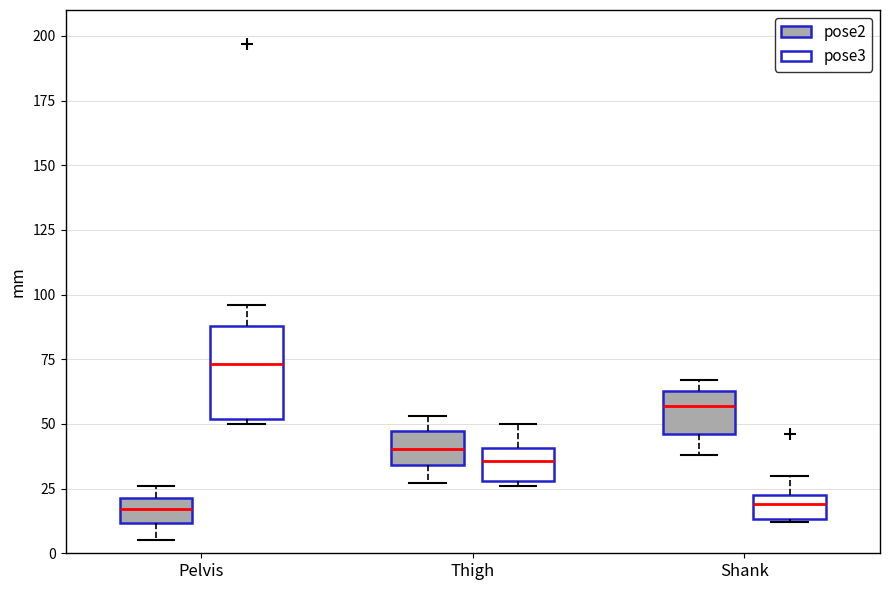

Reading left to right, transcribe this box plot: for each box, give where its median line is, the range the box spans, and where its two whiskers end, as read against the y-axis. The values are not printed on the chart, so give them approximately, as read against the axis.

Pelvis (pose2): median 15, box 10 to 20, whiskers 5 to 25
Pelvis (pose3): median 75, box 50 to 90, whiskers 50 (just below the box's lower edge) to 95
Thigh (pose2): median 40, box 35 to 45, whiskers 25 to 55
Thigh (pose3): median 35, box 30 to 40, whiskers 25 to 50
Shank (pose2): median 55, box 45 to 65, whiskers 40 to 65 (just above the box's upper edge)
Shank (pose3): median 20, box 15 to 25, whiskers 10 to 30